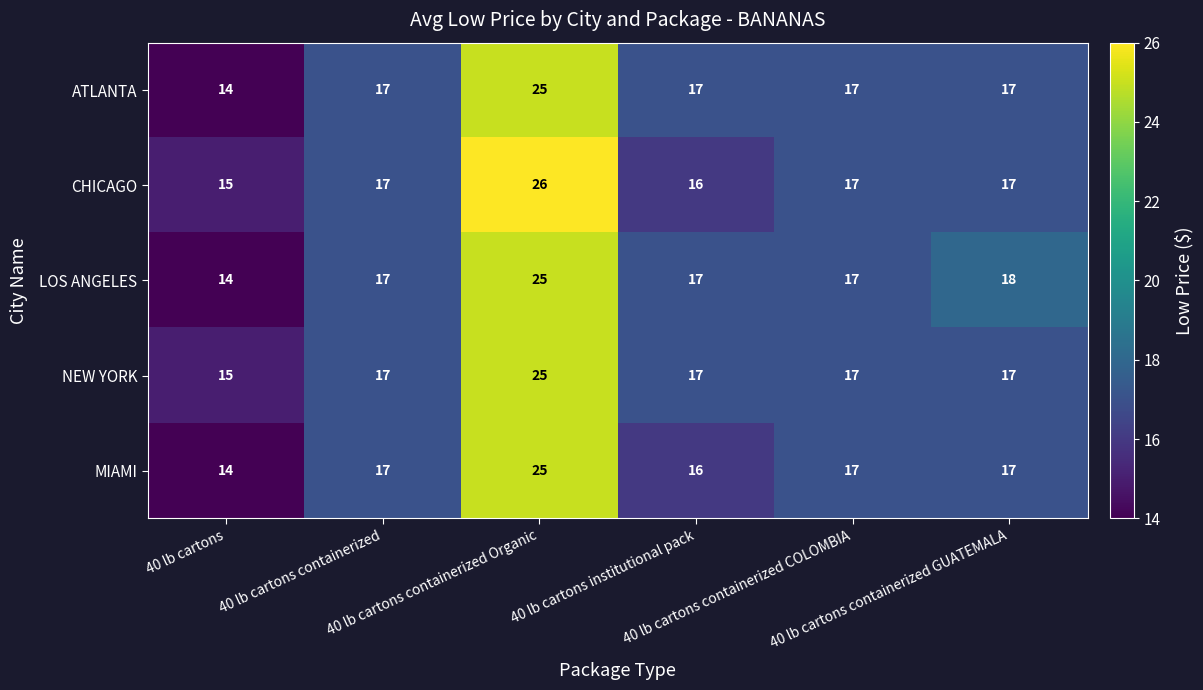

Count the number of data series in this chart.

5